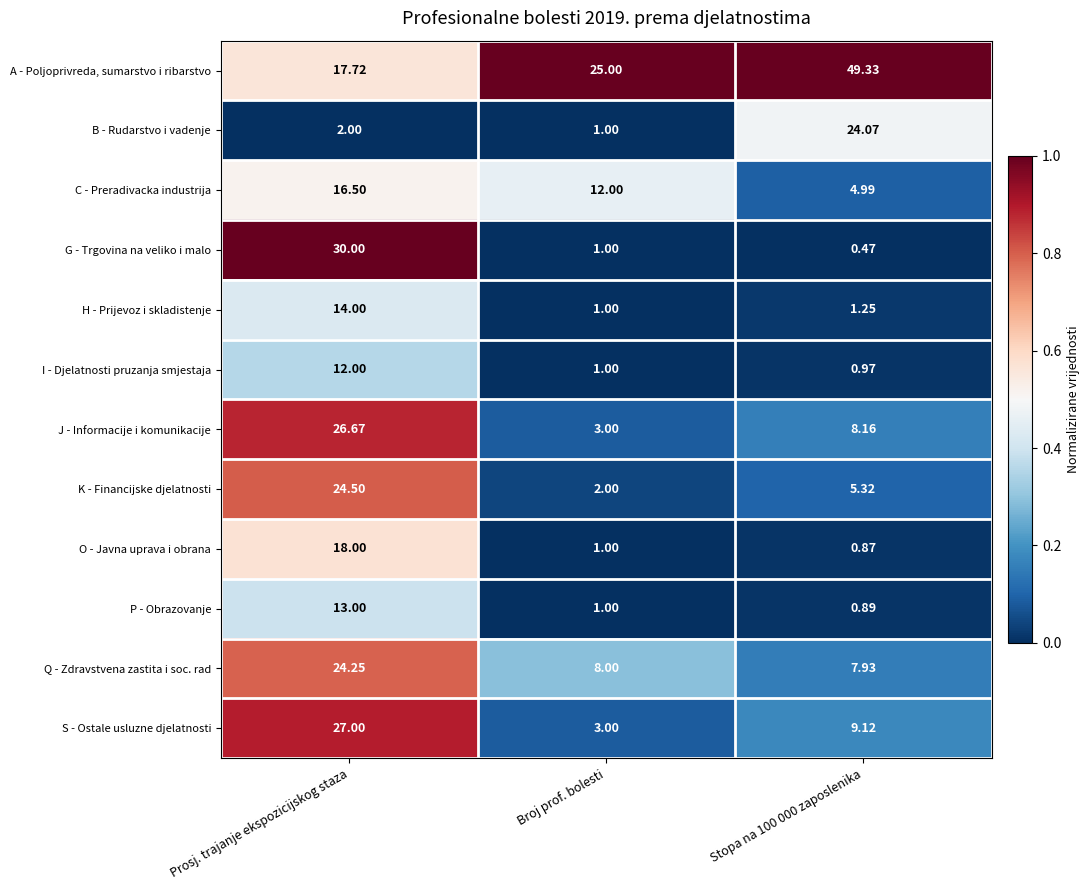

Between Prosj. trajanje ekspozicijskog staza and Broj prof. bolesti, which series saw the biggest shift?

G - Trgovina na veliko i malo